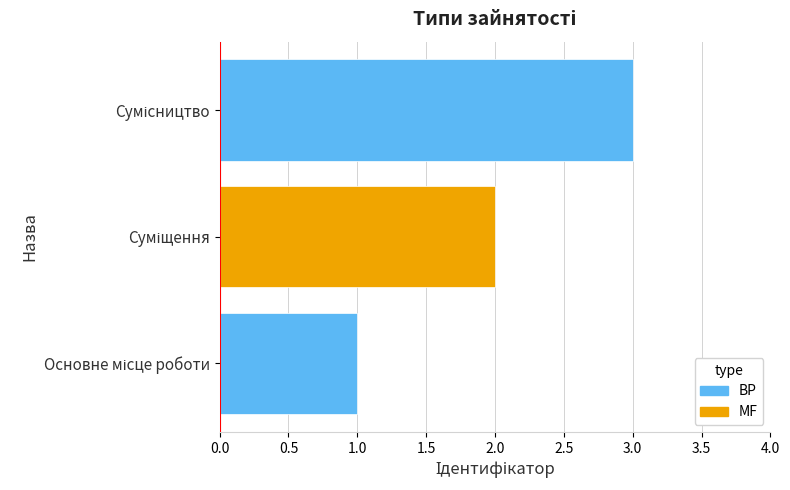

What is the greatest value displayed?

3